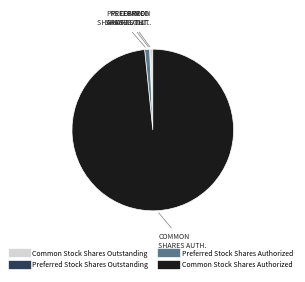

Combined, do Common Stock Shares Outstanding and Common Stock Shares Authorized account for over 50%?

Yes